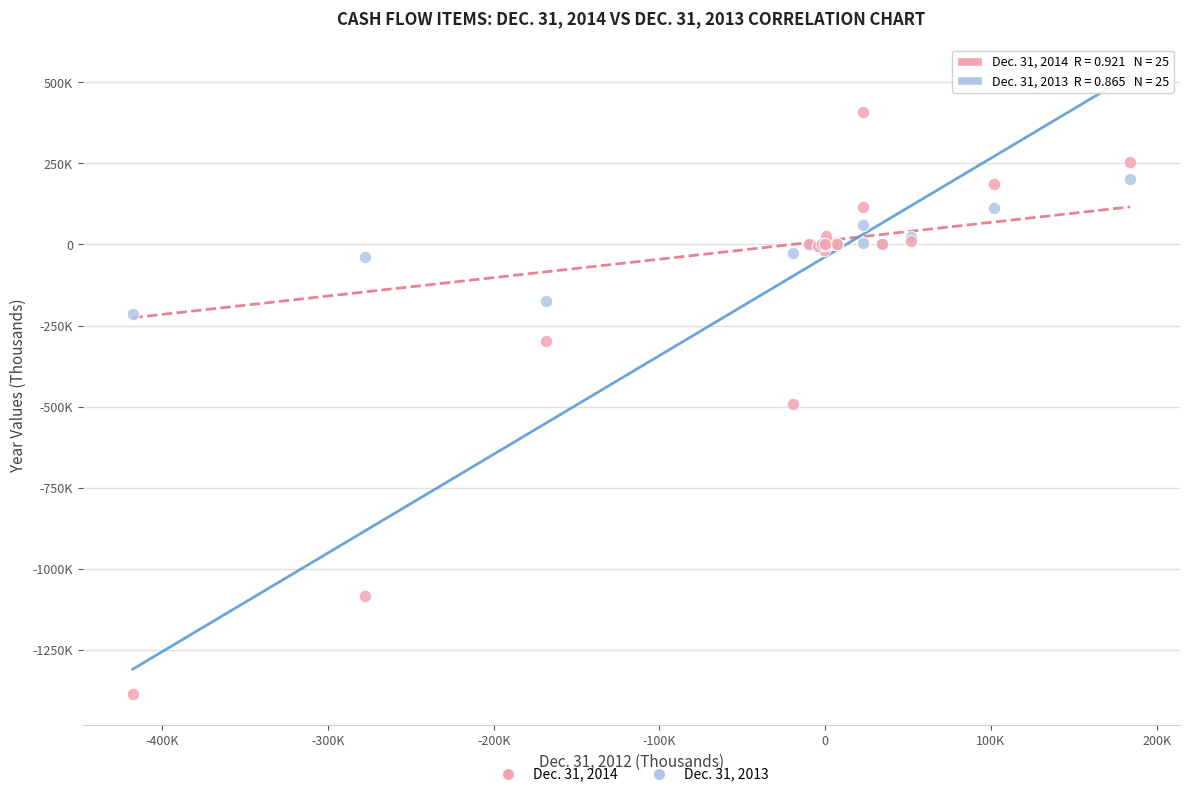

Which series contains the lowest Y value?

Dec. 31, 2014